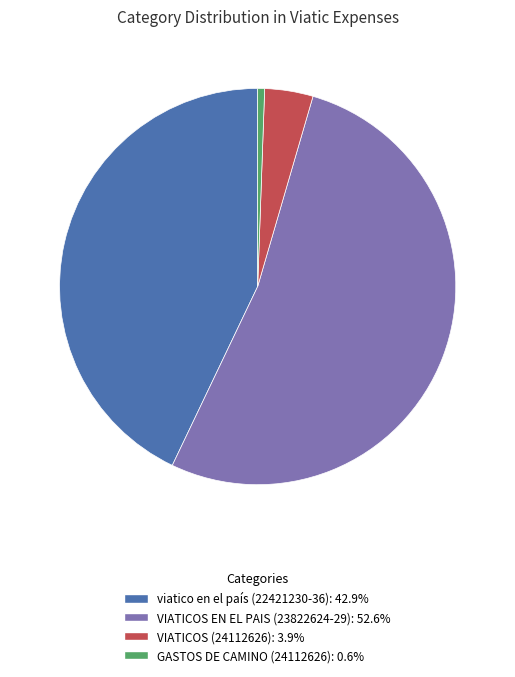

Is the sum of VIATICOS EN EL PAIS (23822624-29): 52.6% and VIATICOS (24112626): 3.9% greater than half?

Yes